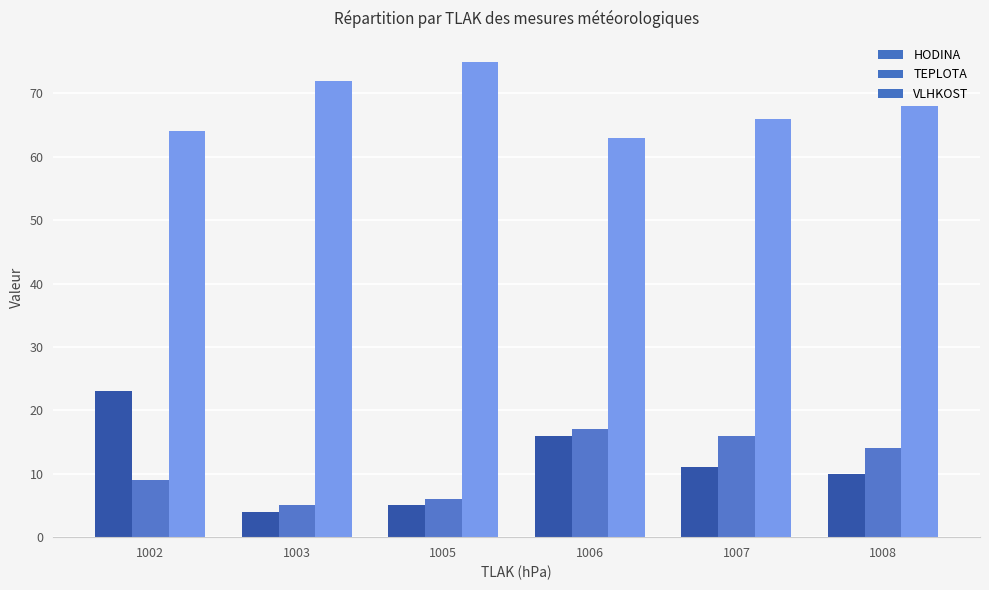

Read the HODINA value at 1007, to the nearest 5.

10